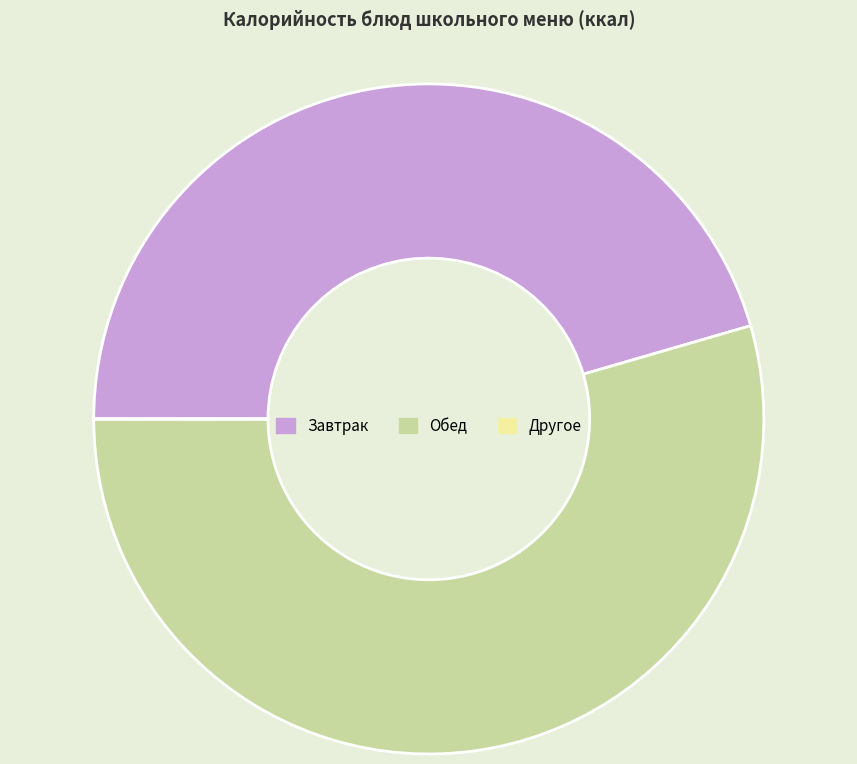

Is there any slice that represents more than half of the pie?

Yes